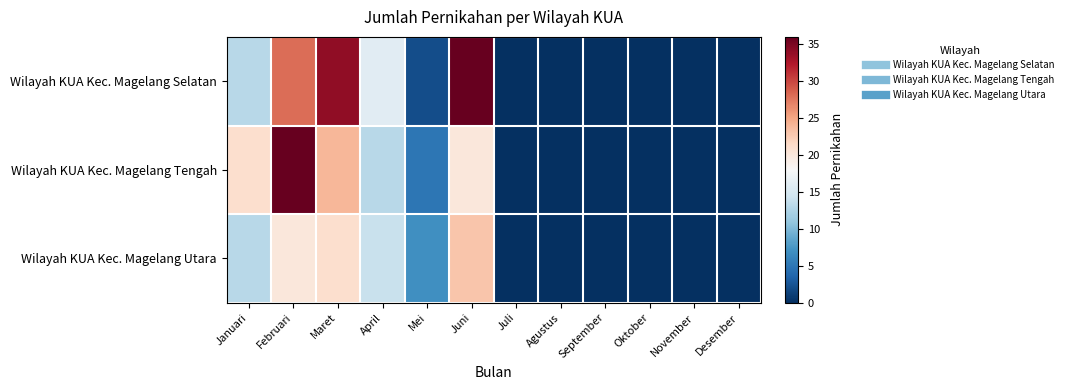

What is the total value across all series at Maret?

79